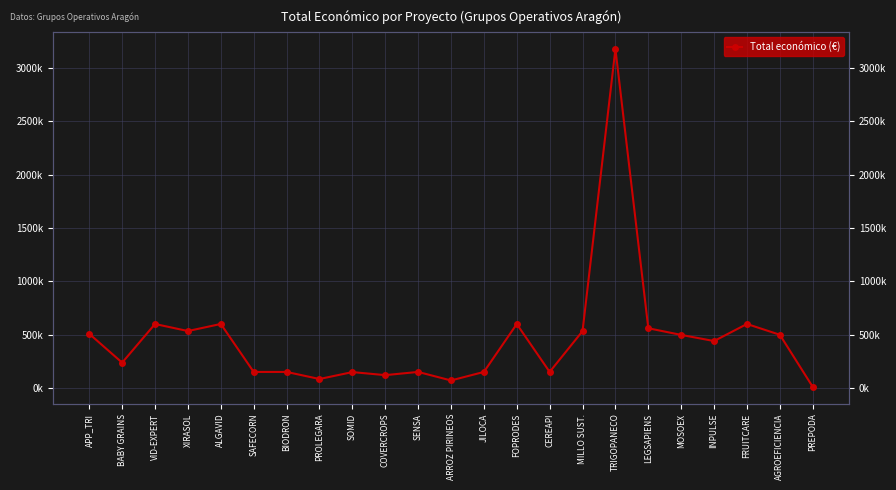

How many data points are less than 439594?

11